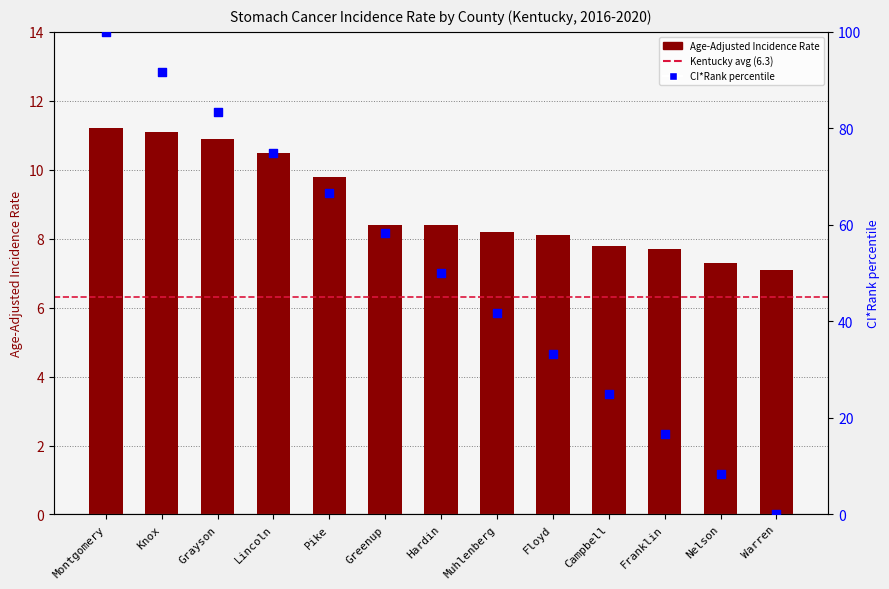

Which has a higher value, Franklin or Muhlenberg?

Muhlenberg